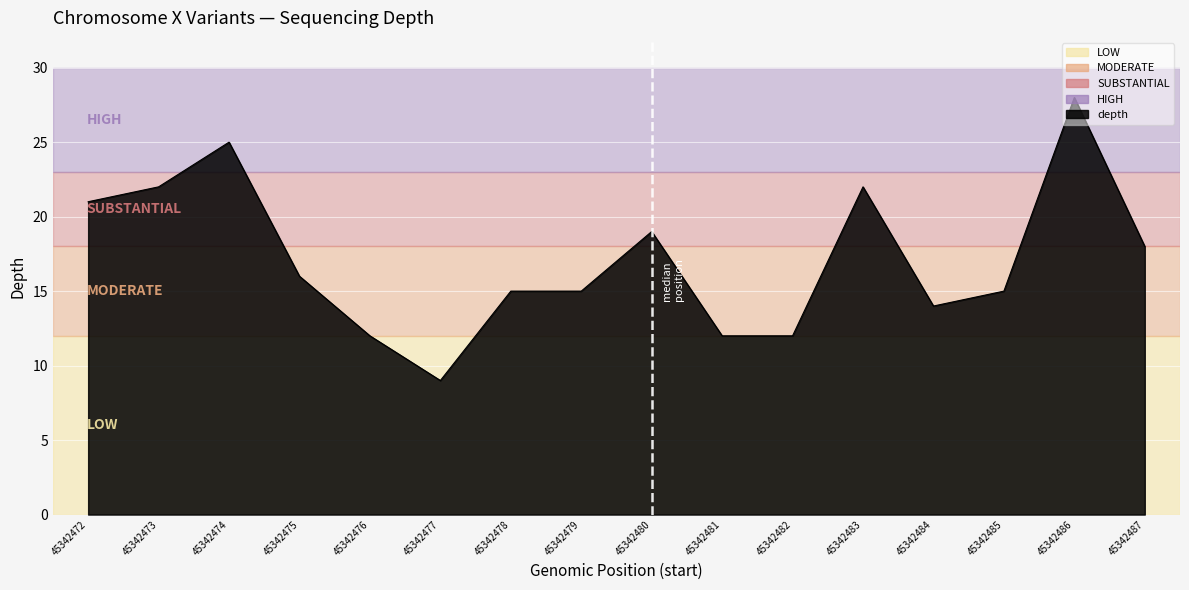

What is the difference between the maximum and minimum values?

19